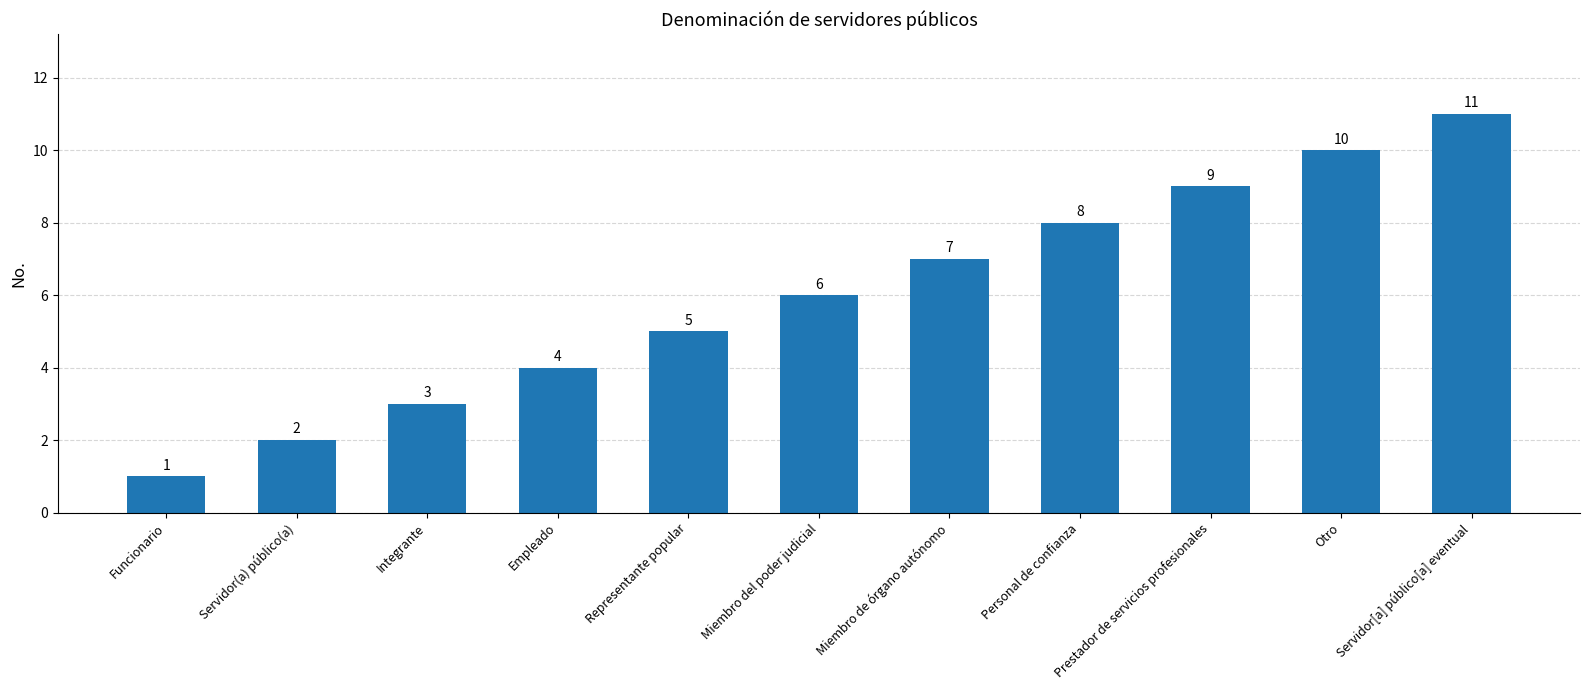

Rank the categories by value from lowest to highest.

Funcionario, Servidor(a) público(a), Integrante, Empleado, Representante popular, Miembro del poder judicial, Miembro de órgano autónomo, Personal de confianza, Prestador de servicios profesionales, Otro, Servidor[a] público[a] eventual